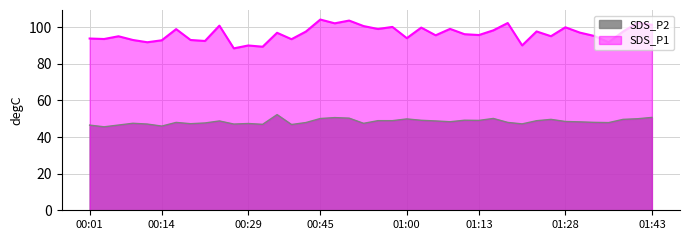

The SDS_P1 series shows 100.1 at 00:58. True or false?

True